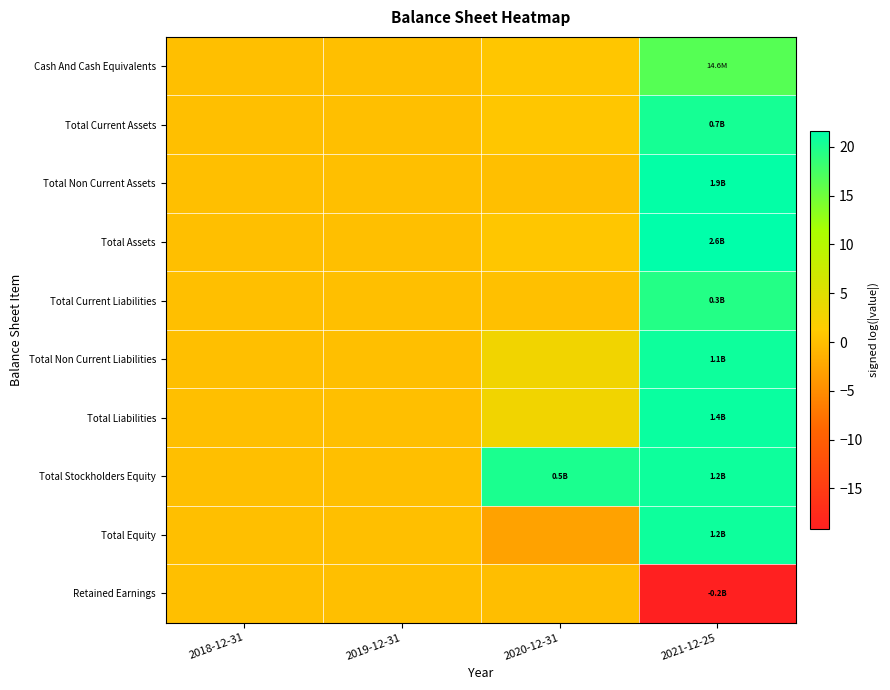

How many series are shown in this chart?

10